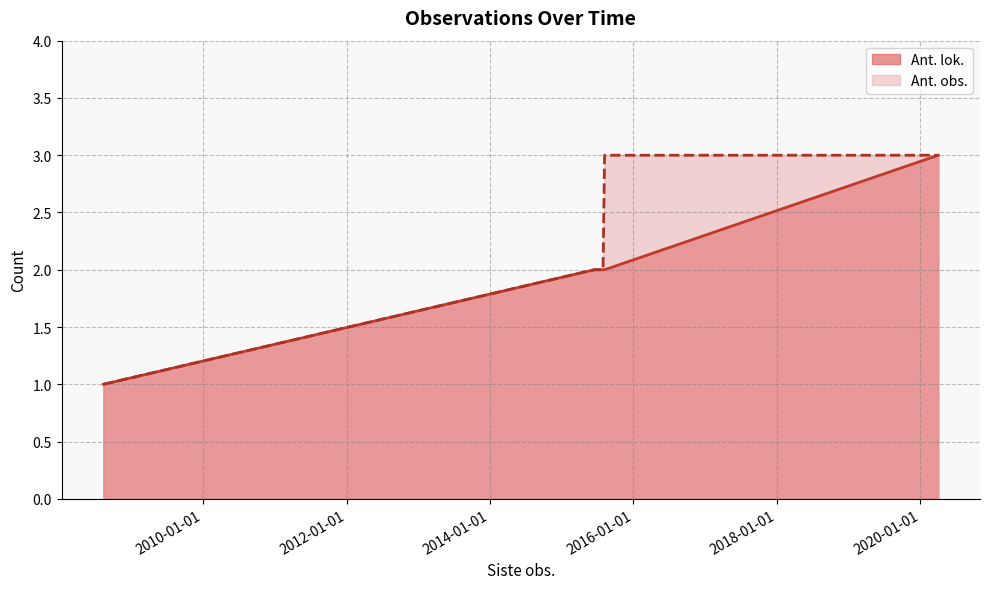

How many data points does each series have?

8